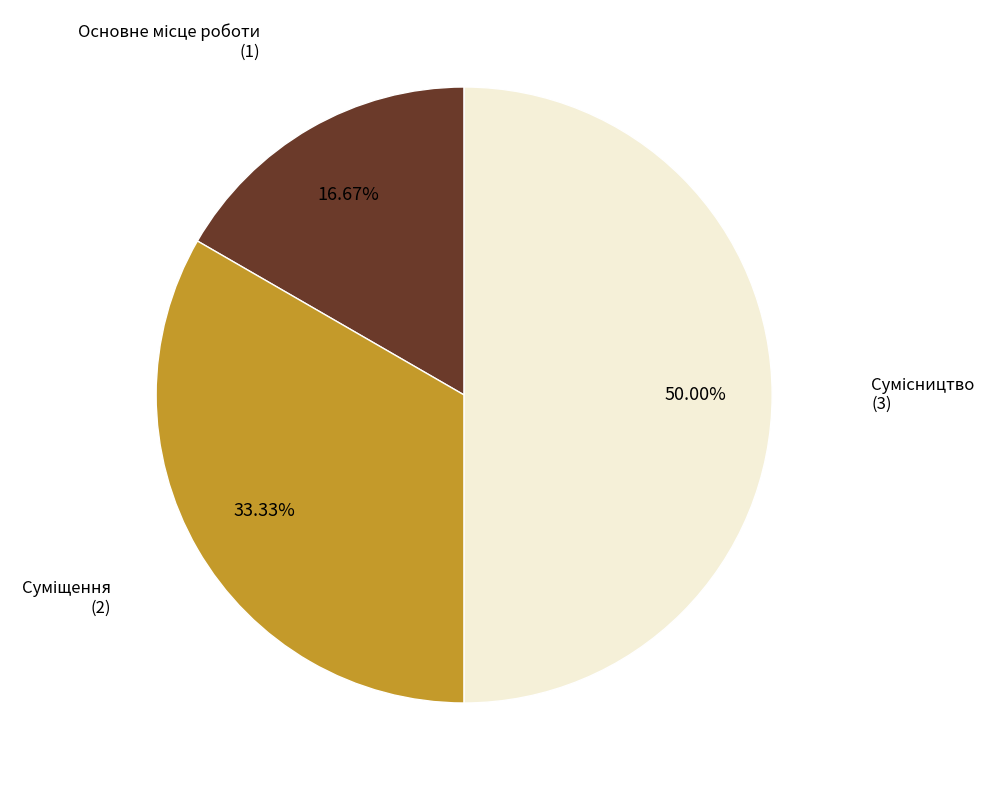

How many slices are in this pie chart?

3